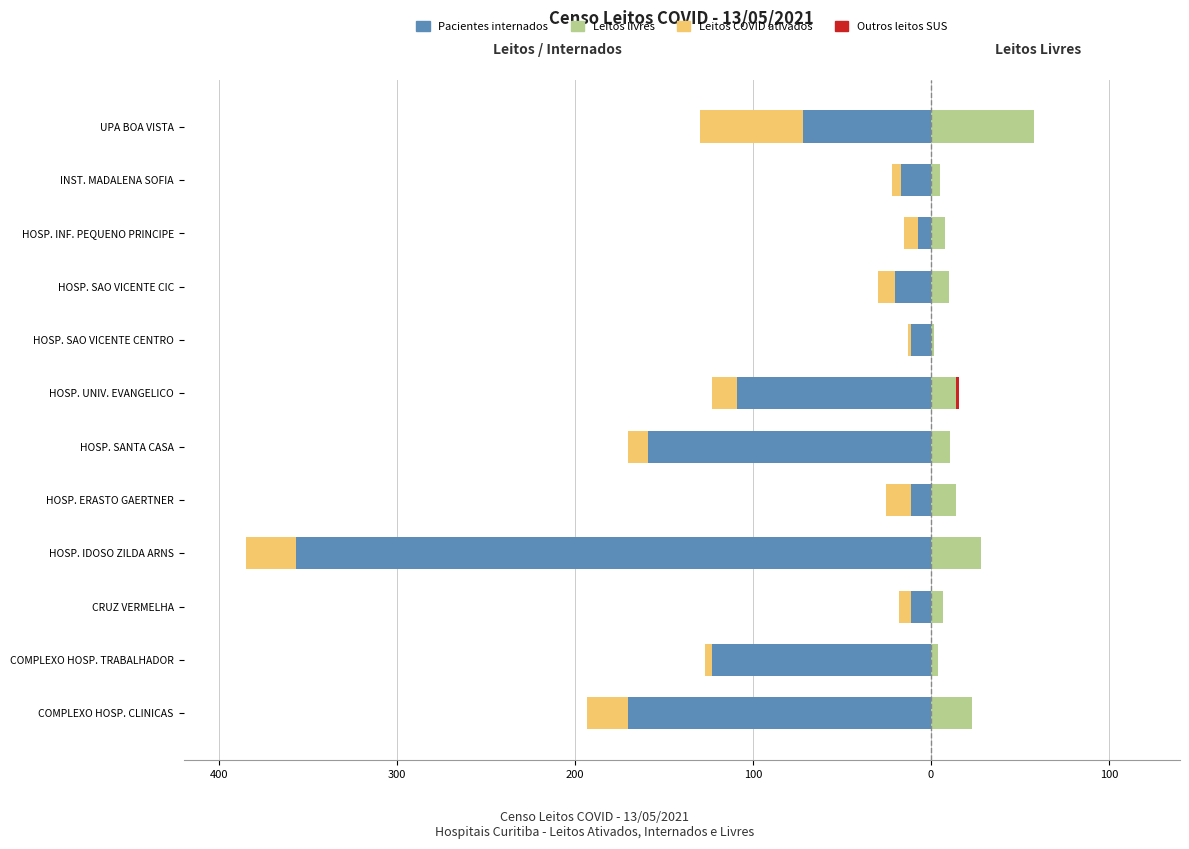

How many groups of bars are there?

12